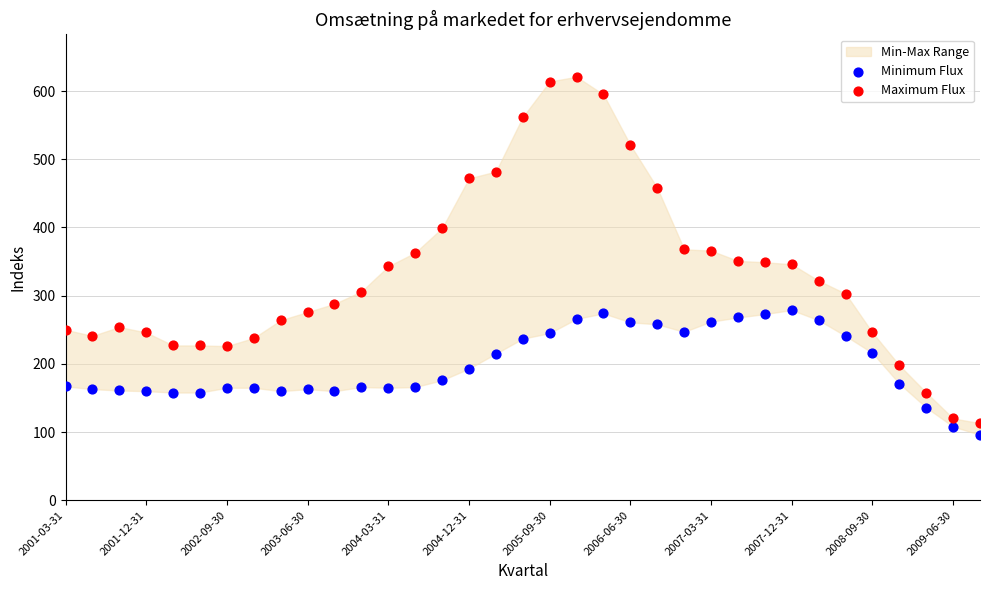

Which series reaches the minimum Y coordinate?

Minimum Flux